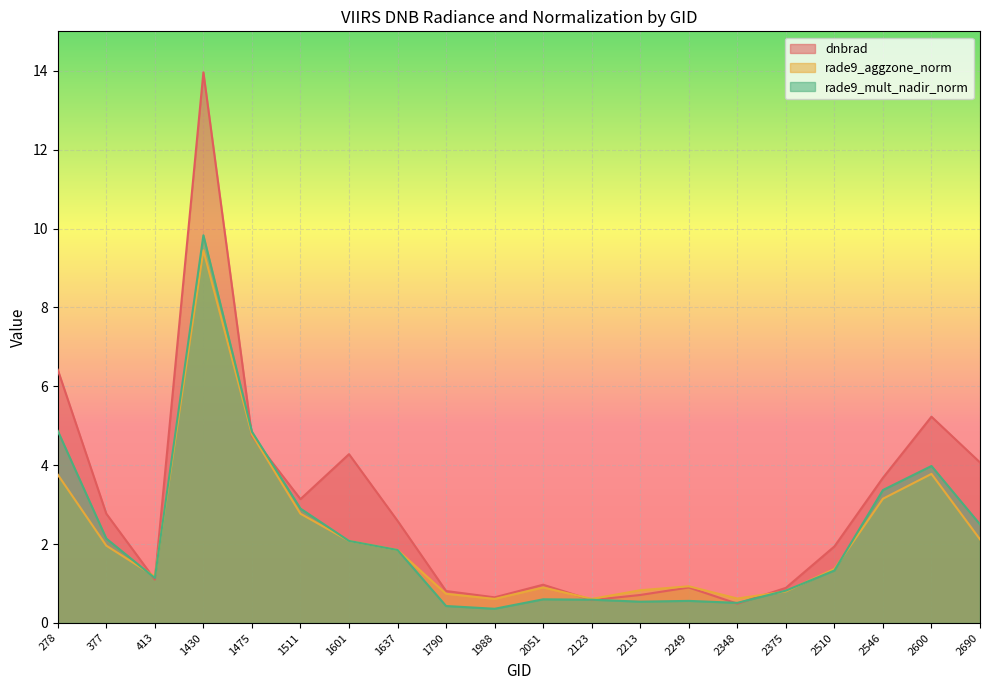

Reading right to left, what are all the values shown in this chart?

dnbrad: 2690=4.1	2600=5.2	2546=3.7	2510=1.9	2375=0.9	2348=0.5	2249=0.9	2213=0.7	2123=0.6	2051=1.0	1988=0.7	1790=0.8	1637=2.6	1601=4.3	1511=3.1	1475=4.7	1430=14.0	413=1.1	377=2.8	278=6.4
rade9_aggzone_norm: 2690=2.1	2600=3.8	2546=3.1	2510=1.4	2375=0.8	2348=0.6	2249=0.9	2213=0.8	2123=0.6	2051=0.9	1988=0.6	1790=0.7	1637=1.9	1601=2.1	1511=2.8	1475=4.8	1430=9.4	413=1.2	377=2.0	278=3.8
rade9_mult_nadir_norm: 2690=2.5	2600=4.0	2546=3.4	2510=1.3	2375=0.8	2348=0.5	2249=0.6	2213=0.5	2123=0.6	2051=0.6	1988=0.4	1790=0.4	1637=1.9	1601=2.1	1511=2.9	1475=4.8	1430=9.8	413=1.1	377=2.1	278=4.9